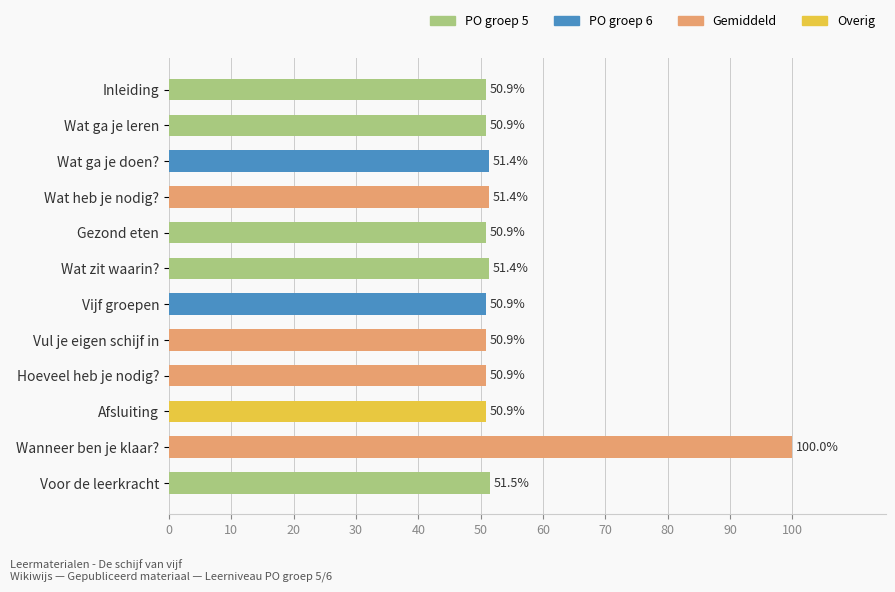

What is the sum of all values?

662.2